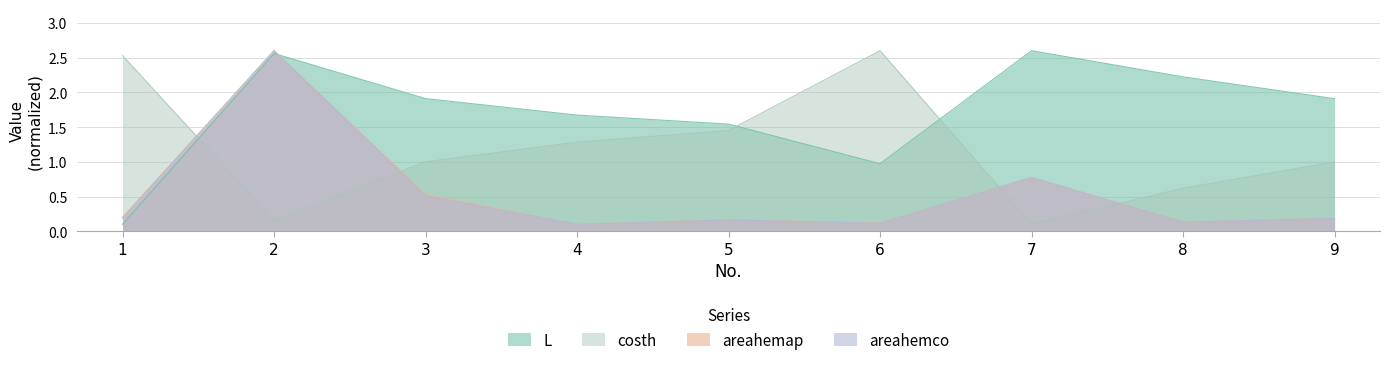

What is the lowest value of the L series?

0.1